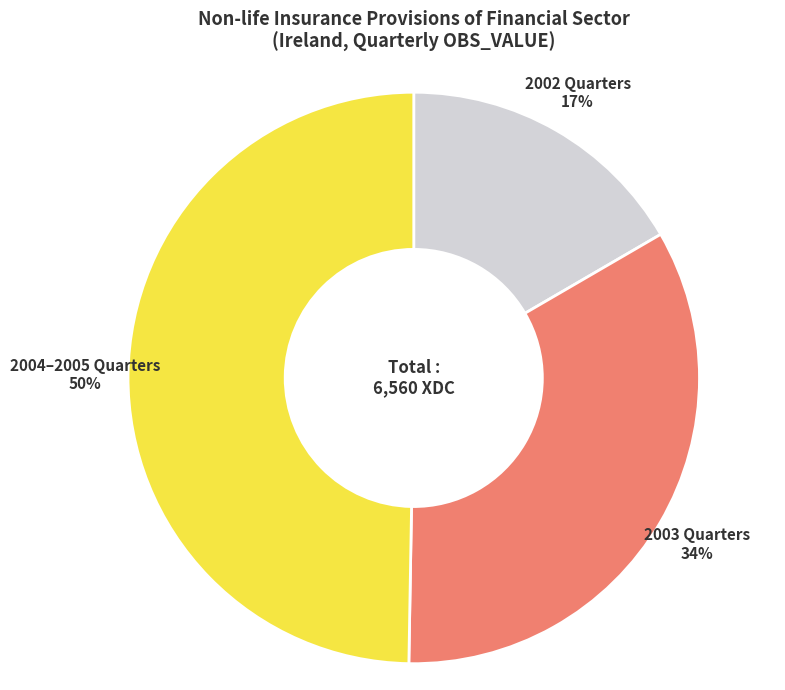

Is 2002 Quarters the majority of the pie?

No